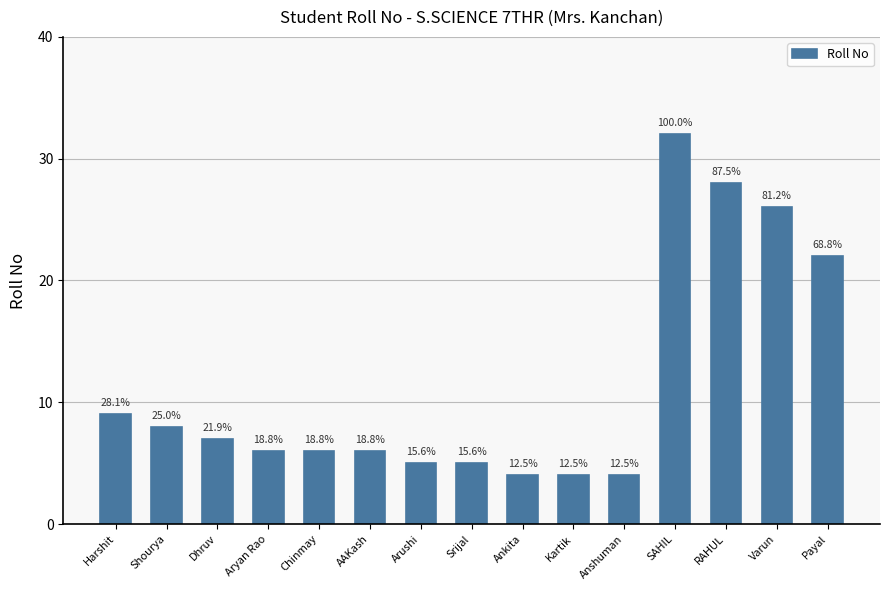

At which label does the data first exceed 6?

Harshit